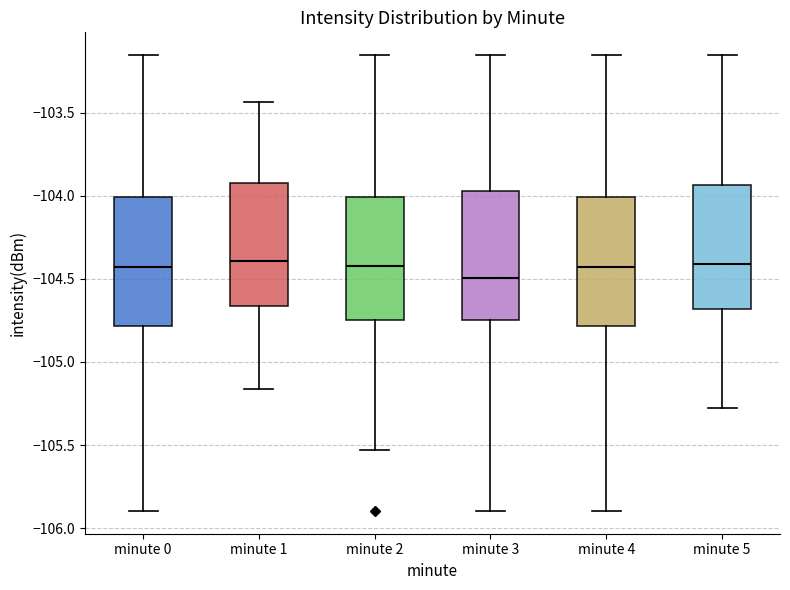

Where does the lower whisker of the box for minute 0 end on the y-axis? The values are not printed on the chart, so give them approximately, as read against the axis.

-105.90